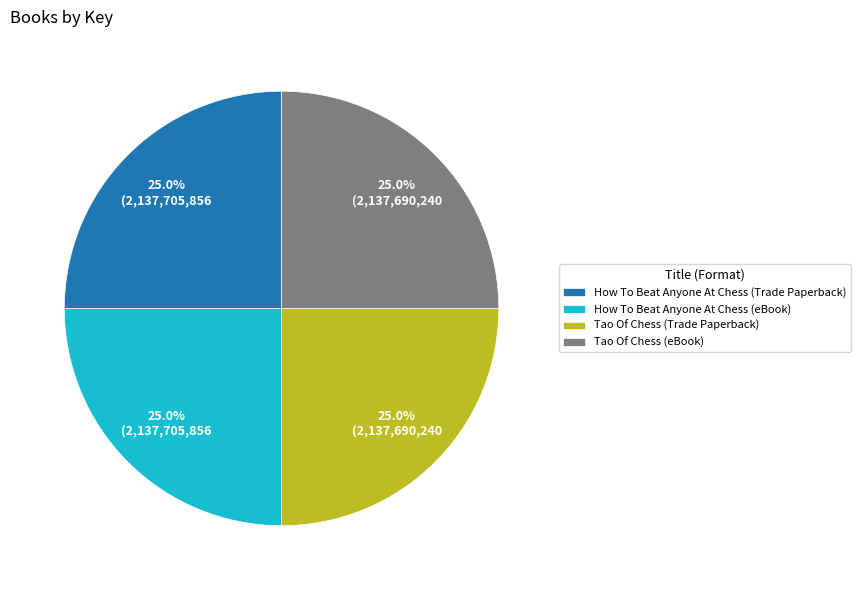

Is there any slice that represents more than half of the pie?

No